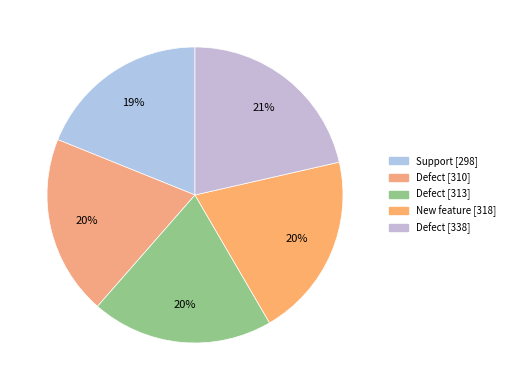

How many slices are in this pie chart?

5